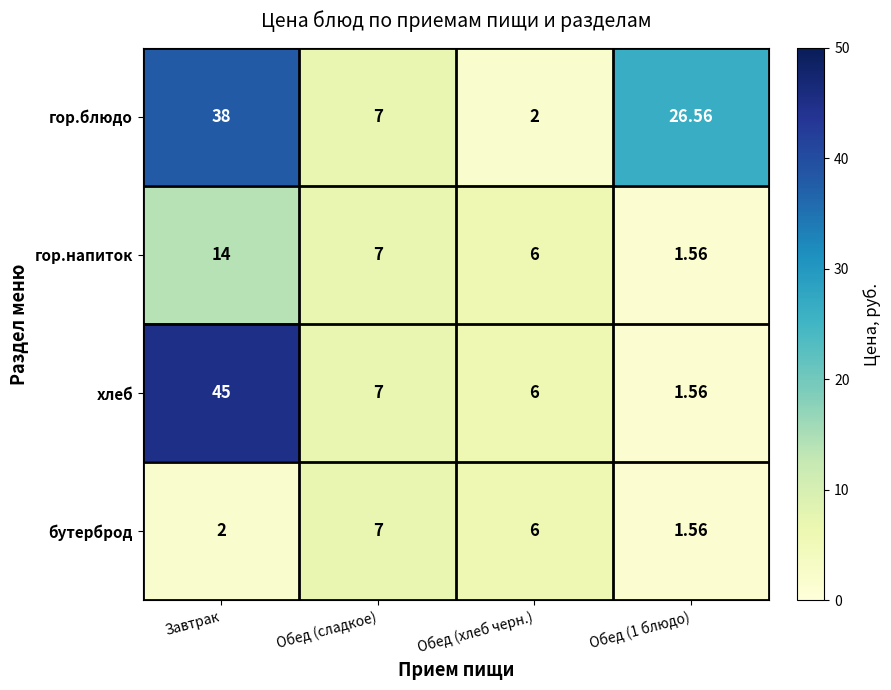

What is the total value across all series at Завтрак?

99.0